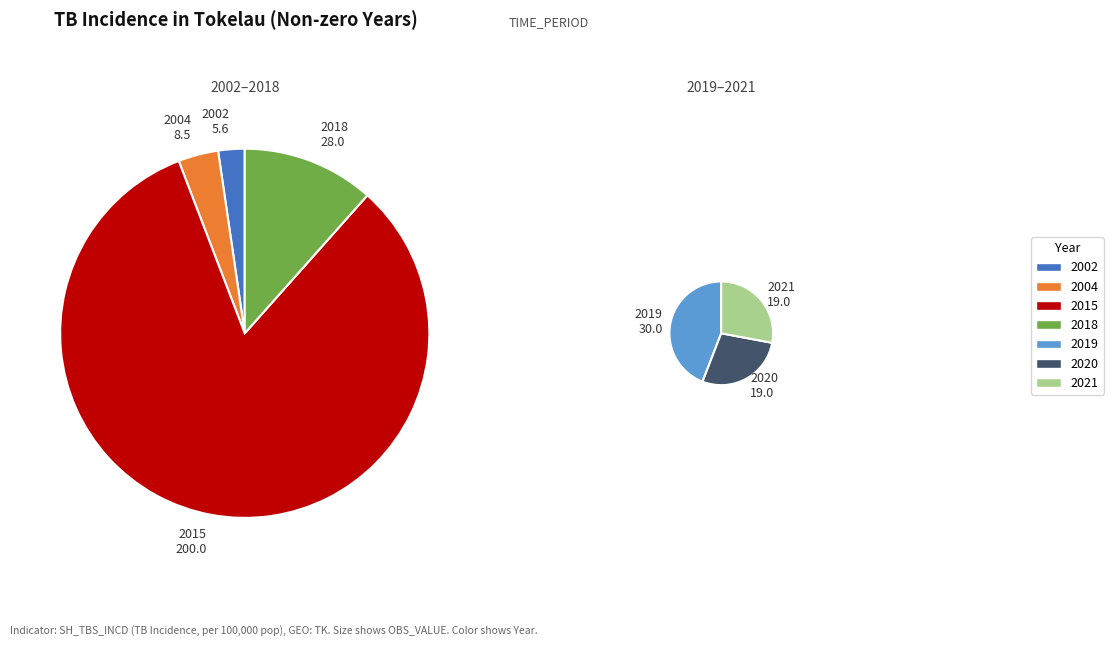

How many segments does this pie chart have?

7